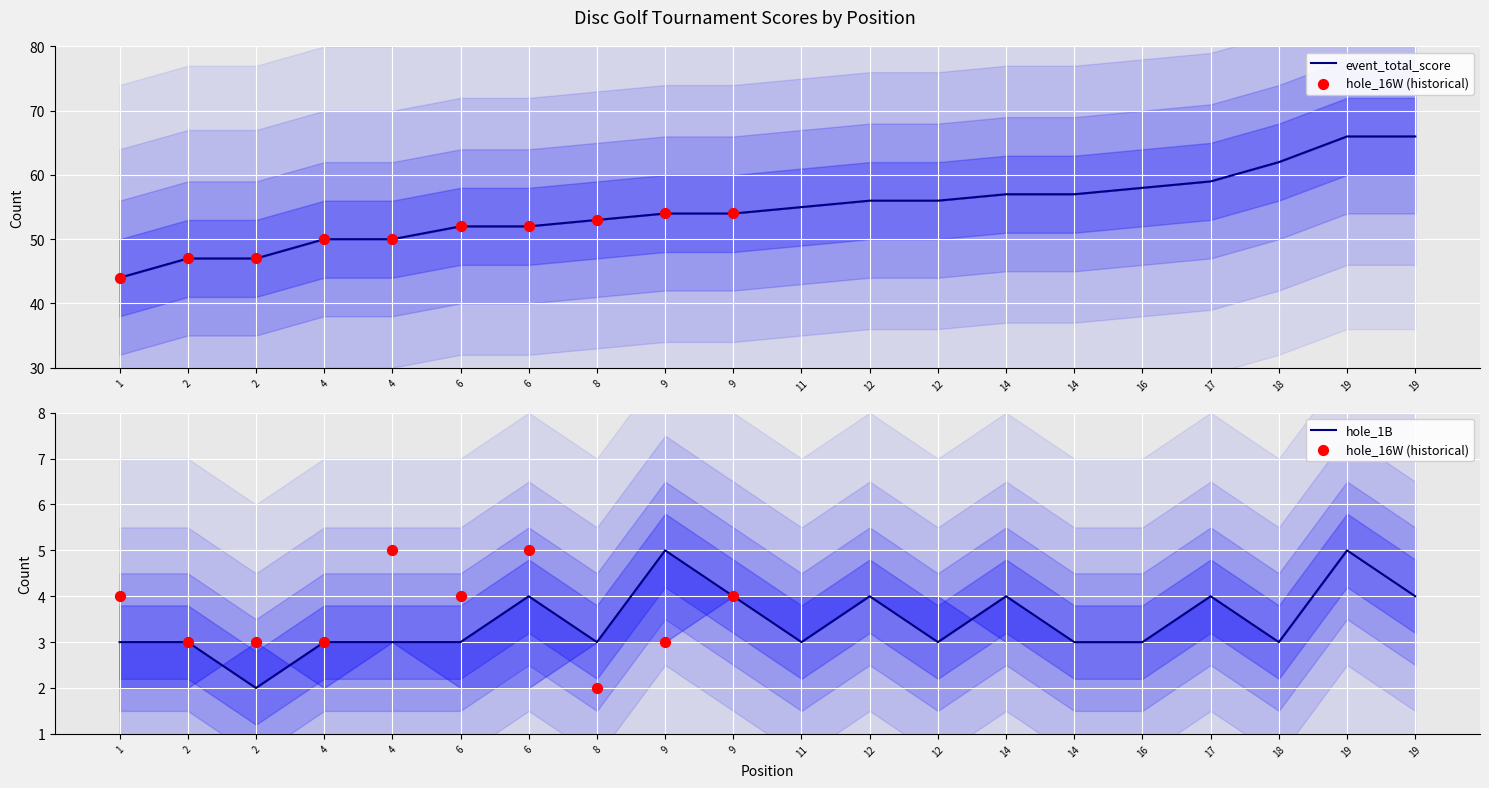

At how many categories does at least one series exceed 33?

20